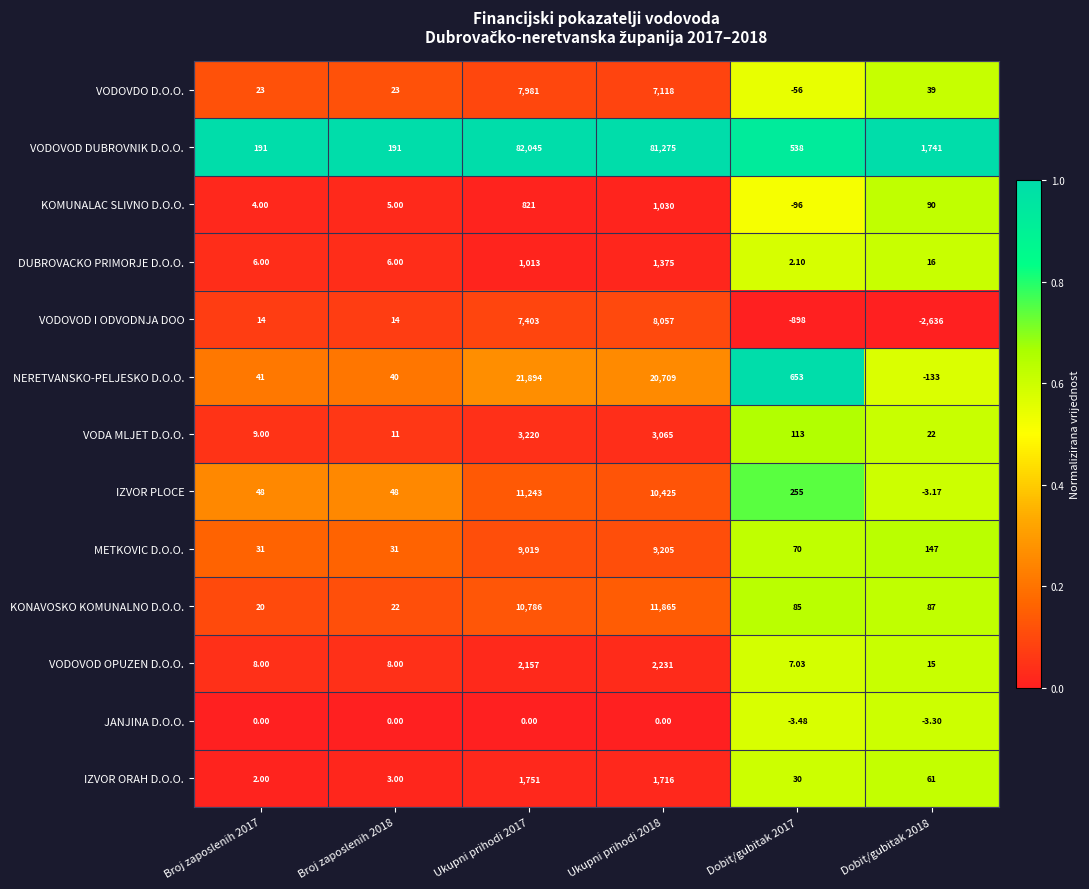

List the series in order of their peak value, lowest first.

JANJINA D.O.O., KOMUNALAC SLIVNO D.O.O., DUBROVACKO PRIMORJE D.O.O., IZVOR ORAH D.O.O., VODOVOD OPUZEN D.O.O., VODA MLJET D.O.O., VODOVDO D.O.O., VODOVOD I ODVODNJA DOO, METKOVIC D.O.O., IZVOR PLOCE, KONAVOSKO KOMUNALNO D.O.O., NERETVANSKO-PELJESKO D.O.O., VODOVOD DUBROVNIK D.O.O.